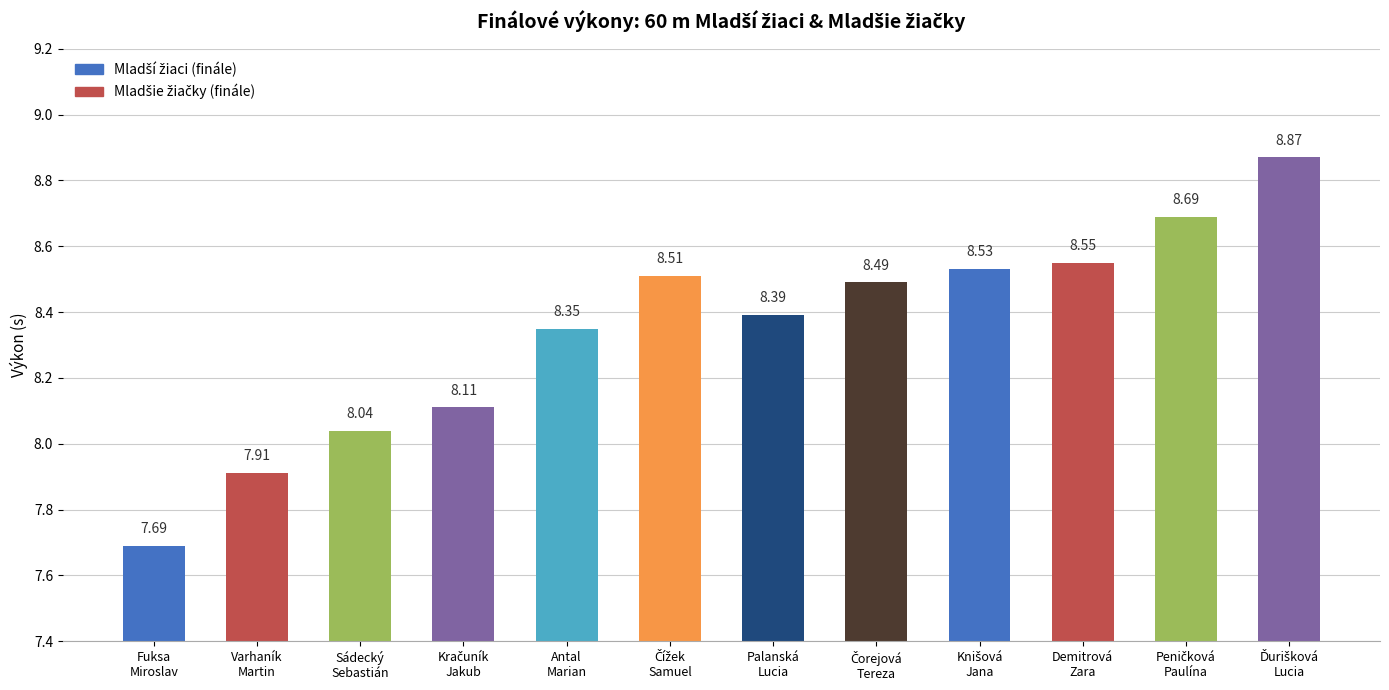

At which category does the chart reach its peak across all series?

Ďurišková
Lucia